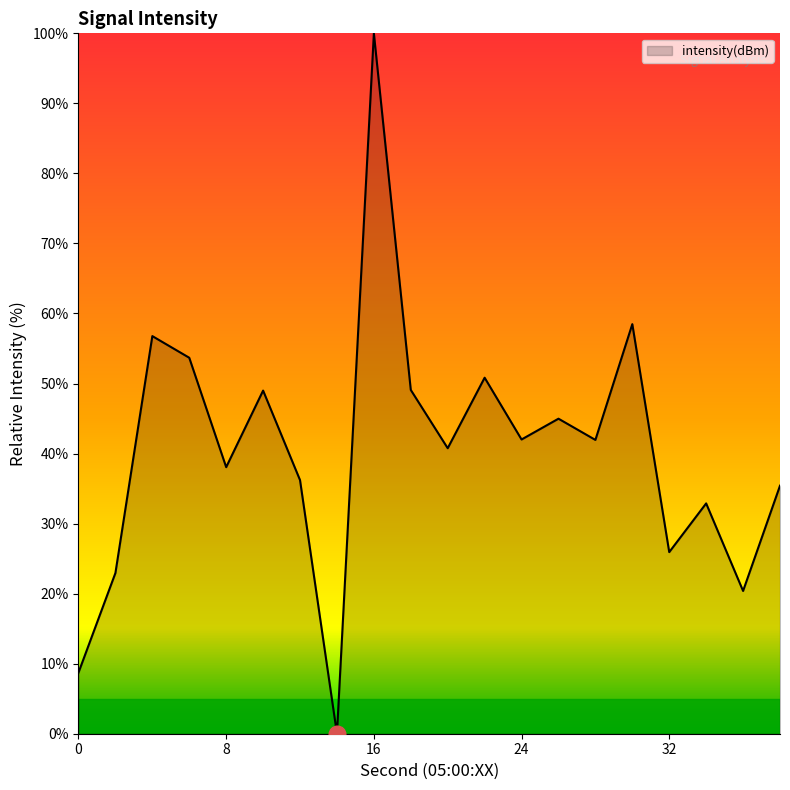

What is the maximum value shown in the chart?

100.0